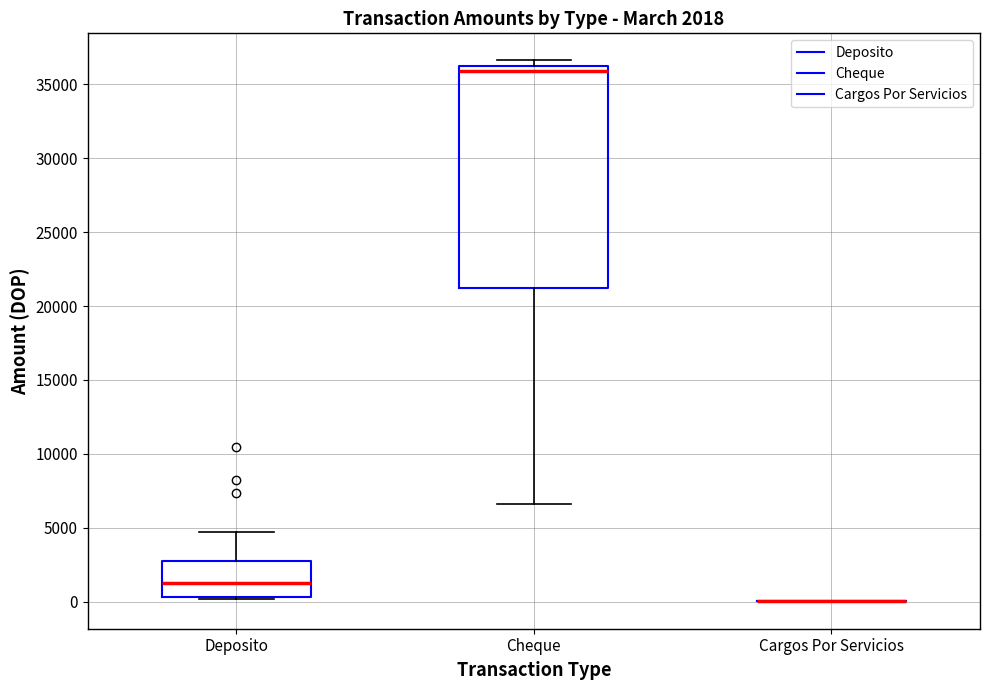

Comparing the boxes themselves (not the whiskers), which one is the tallest?

Cheque